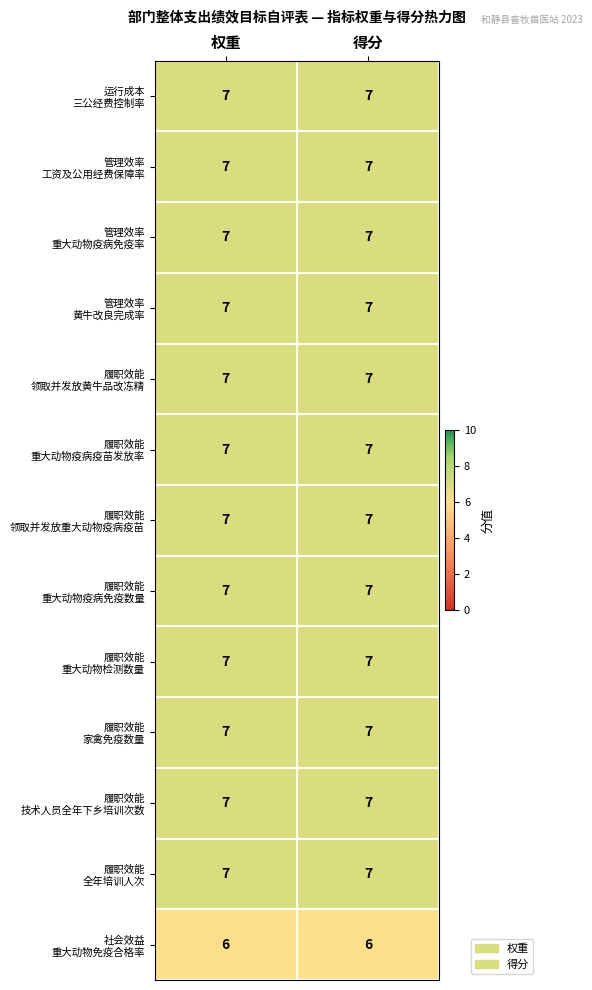

What is the smallest value displayed?

6